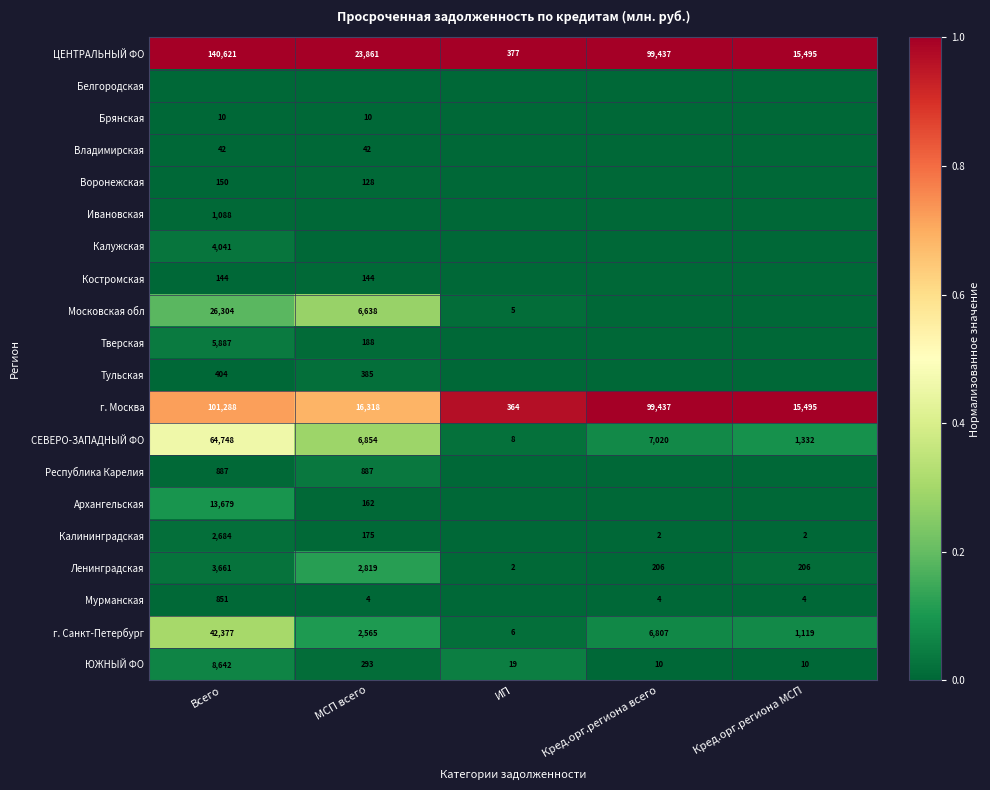

What is the average value of the СЕВЕРО-ЗАПАДНЫЙ ФО series?

15992